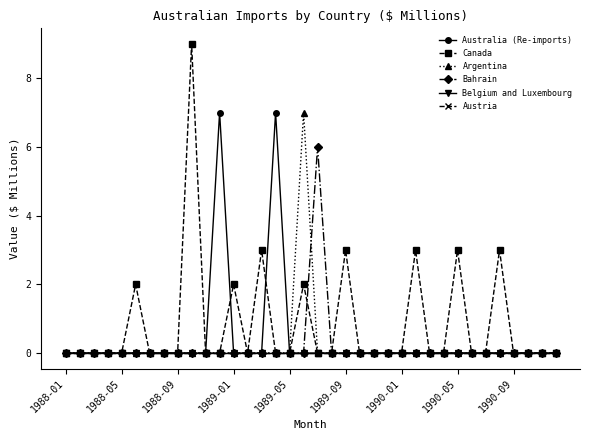

Is this an area chart (filled region under the line)?

No